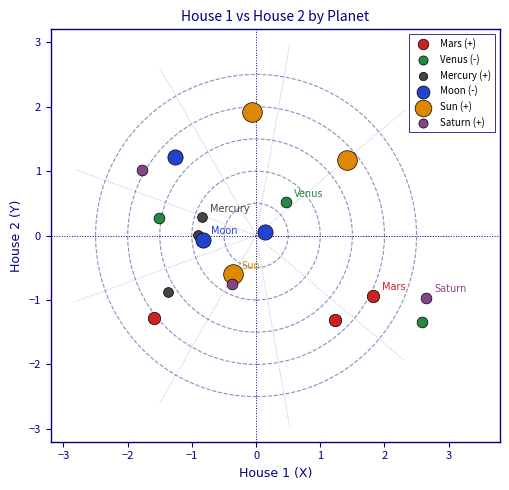

Which series has the largest Y range (max minus min)?

Sun (+)